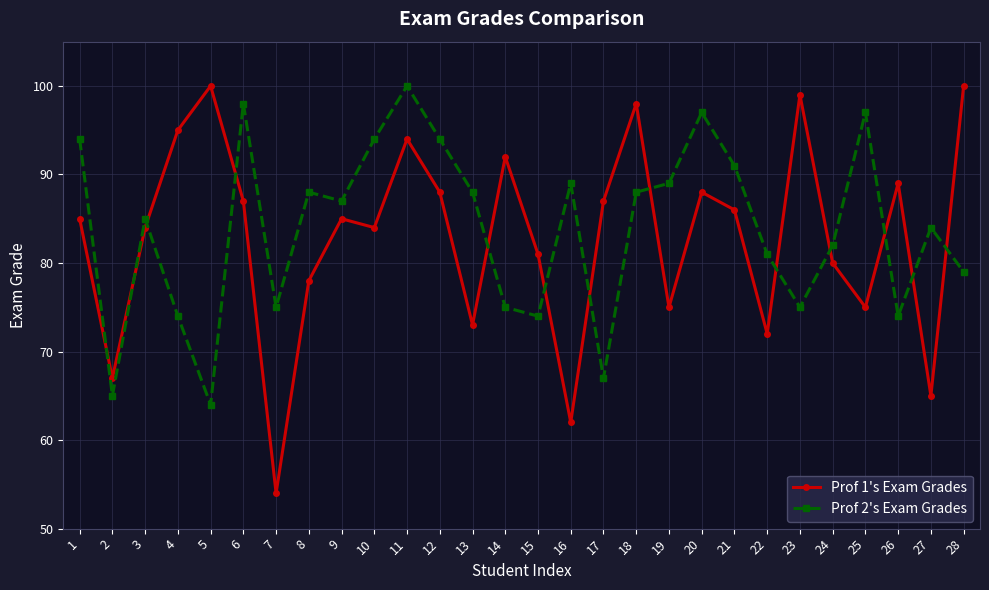

Where is the first local minimum for Prof 1's Exam Grades?

2